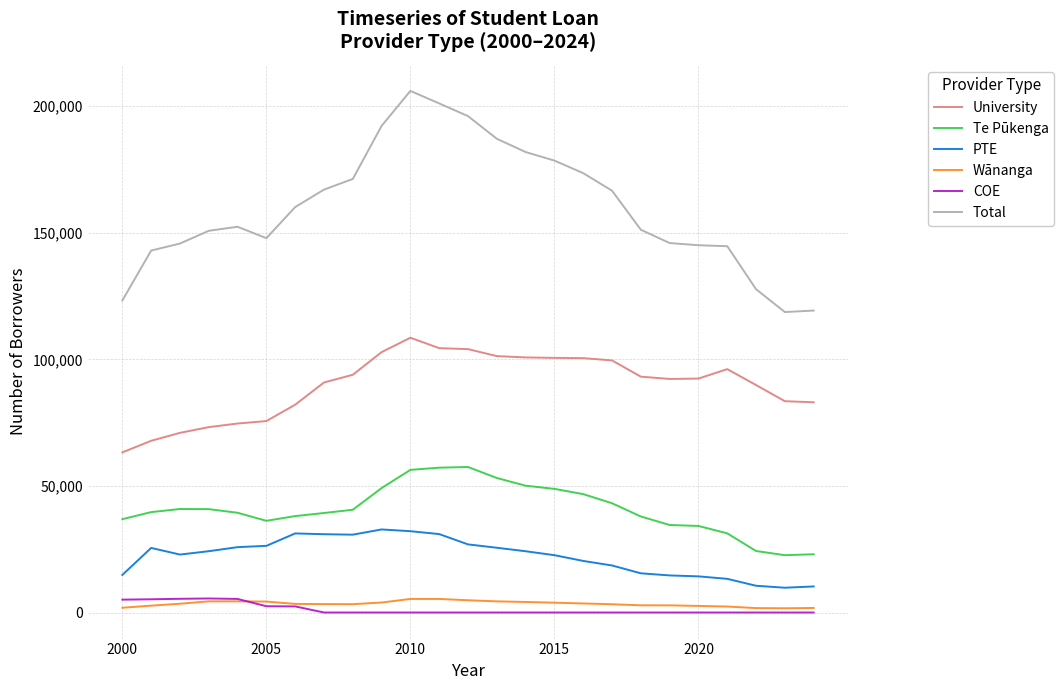

True or false: University and Total intersect in this chart.

False